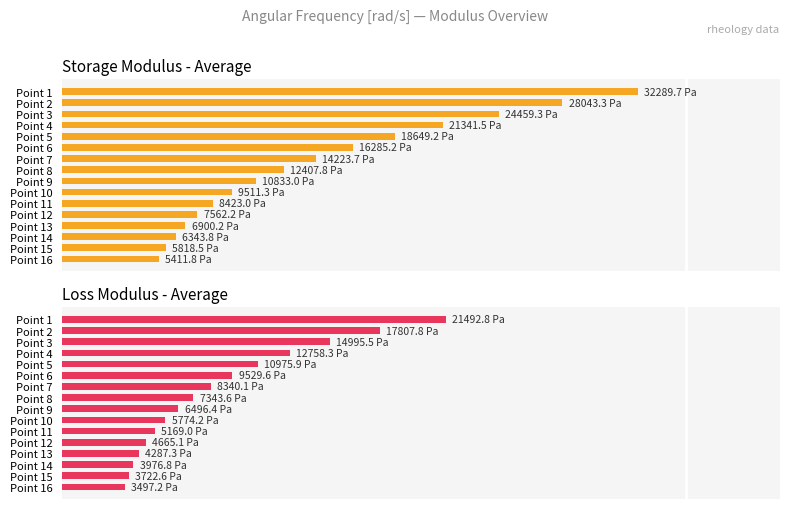

What is the value of the Storage Modulus - Average bar at the 16th from the left?

5411.8